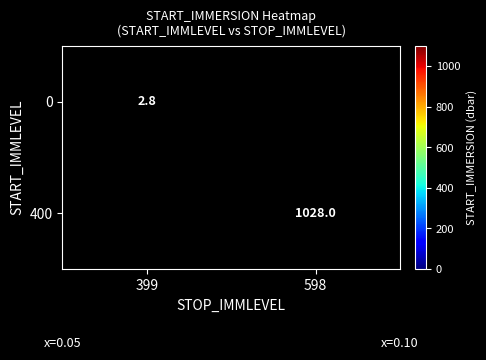

True or false: 400 has a value of 1669.5 at 598.

False